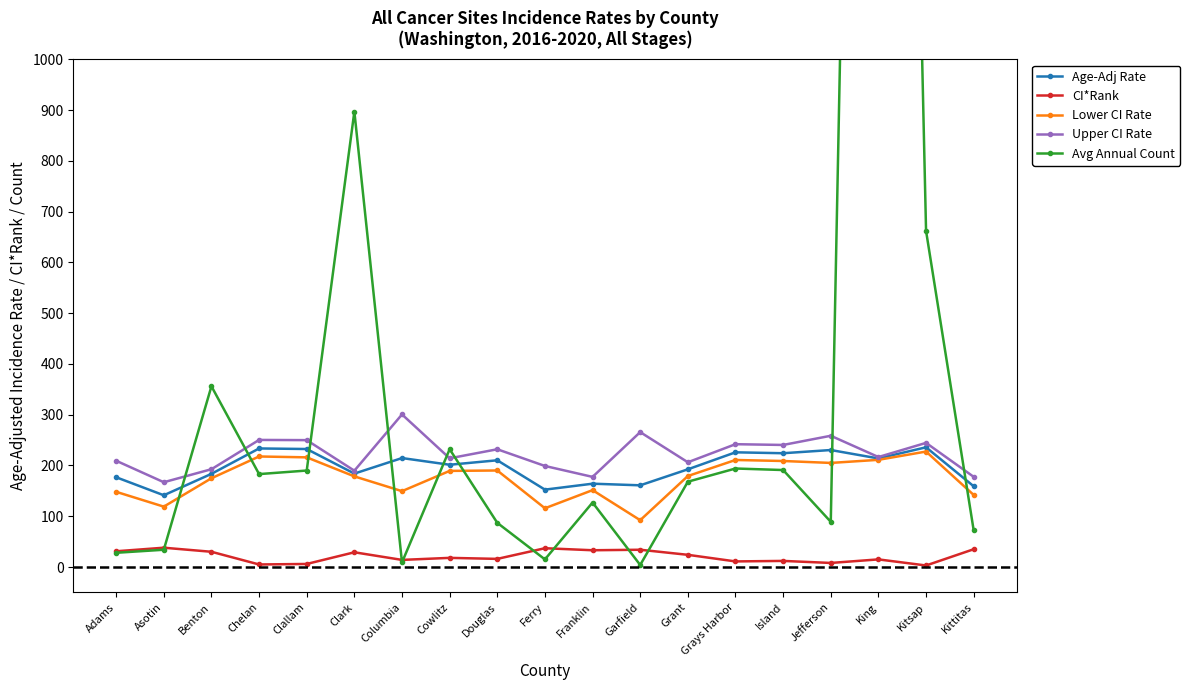

Rank the series by their maximum value, from lowest to highest.

CI*Rank, Lower CI Rate, Age-Adj Rate, Upper CI Rate, Avg Annual Count